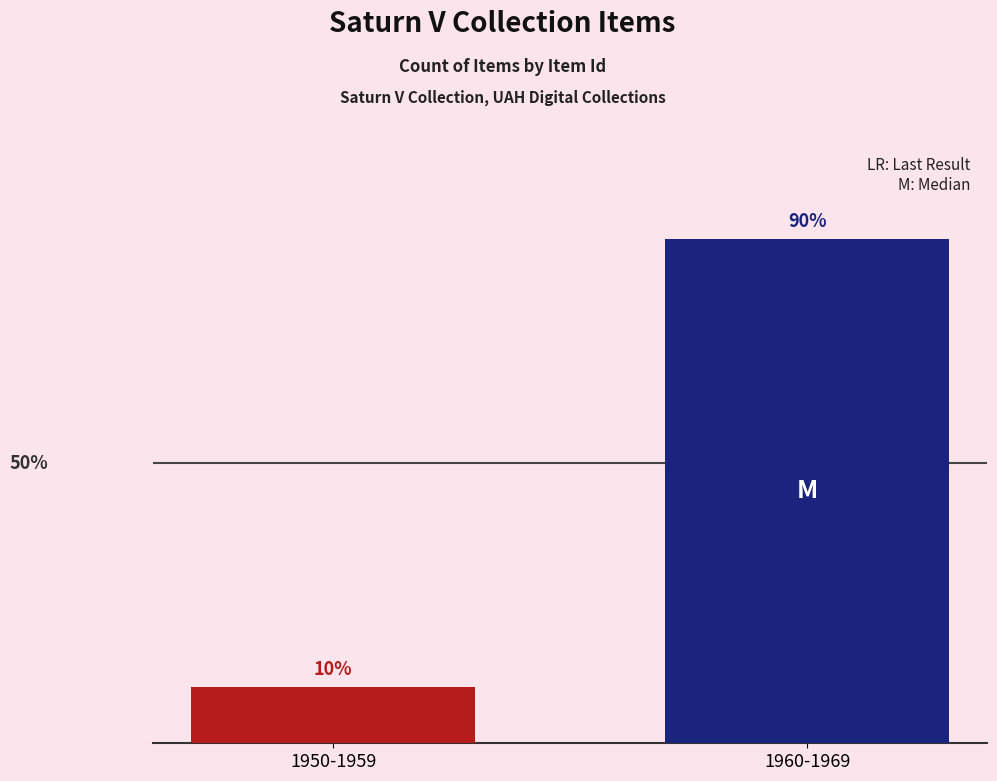

Rank the categories by value from lowest to highest.

1950-1959, 1960-1969